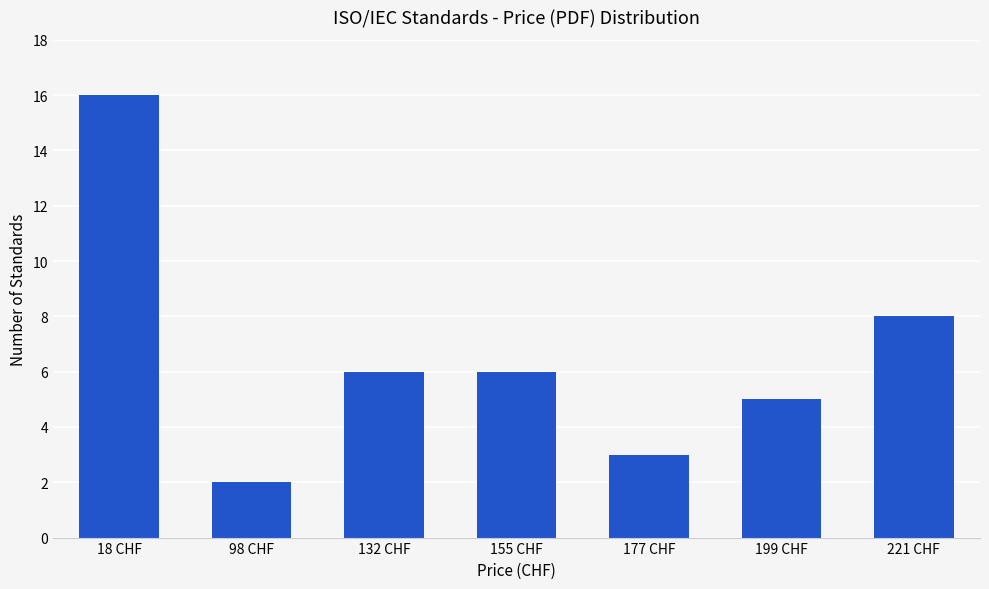

Where is the data nearest to the value 9?

221 CHF